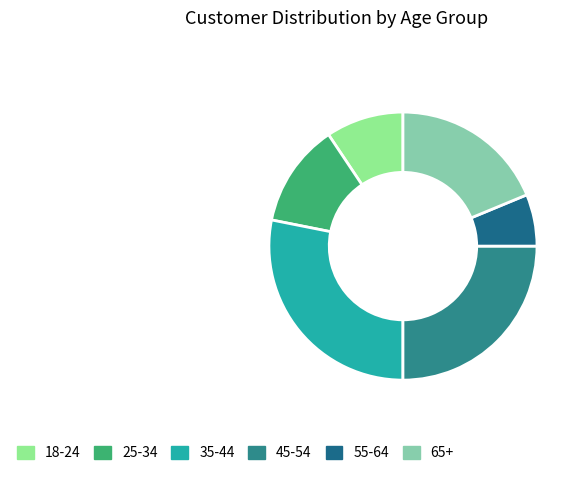

How many slices are in this pie chart?

6